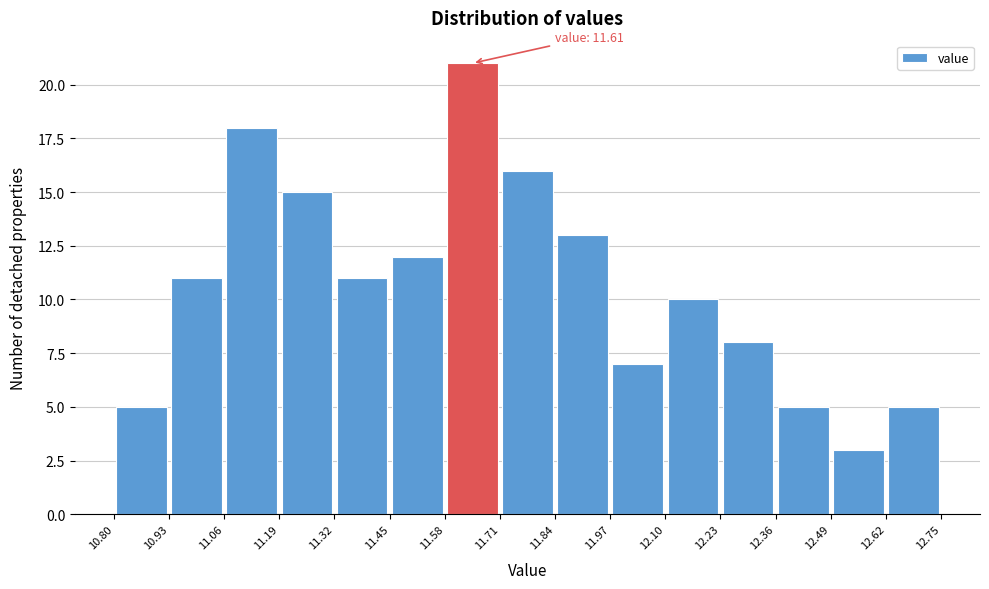

Which range on the x-axis has the tallest bar?

11.58 to 11.71